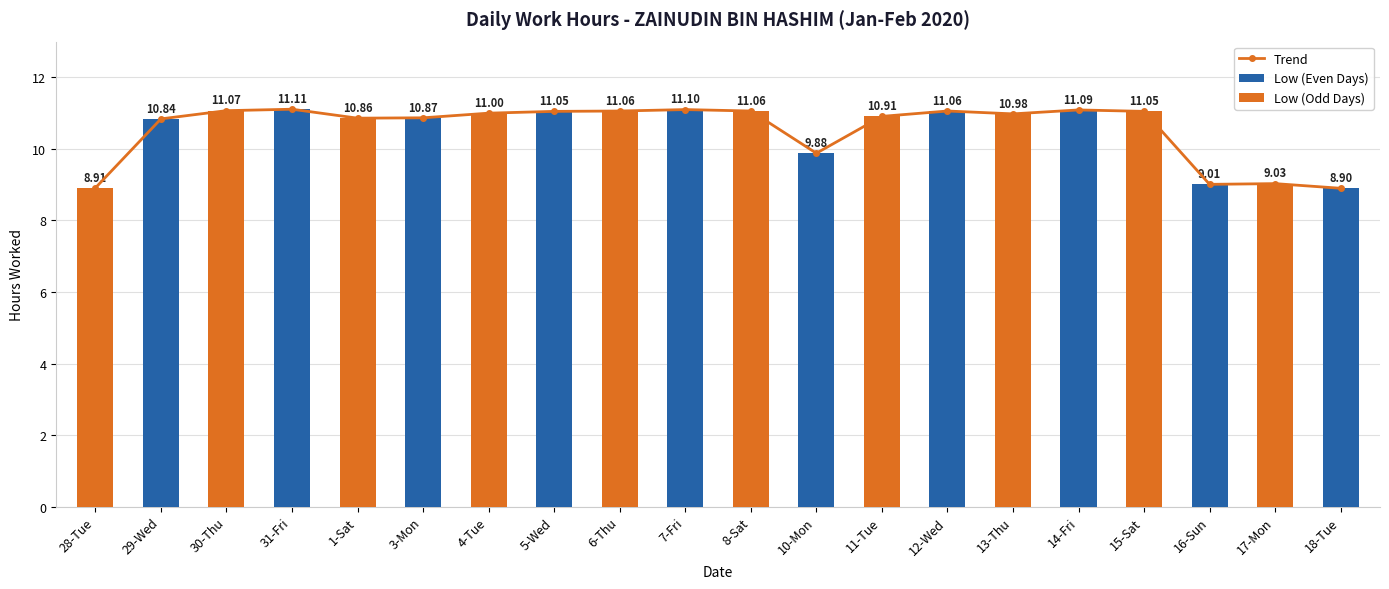

Rank the categories by value from highest to lowest.

31-Fri, 7-Fri, 14-Fri, 30-Thu, 6-Thu, 8-Sat, 12-Wed, 5-Wed, 15-Sat, 4-Tue, 13-Thu, 11-Tue, 3-Mon, 1-Sat, 29-Wed, 10-Mon, 17-Mon, 16-Sun, 28-Tue, 18-Tue